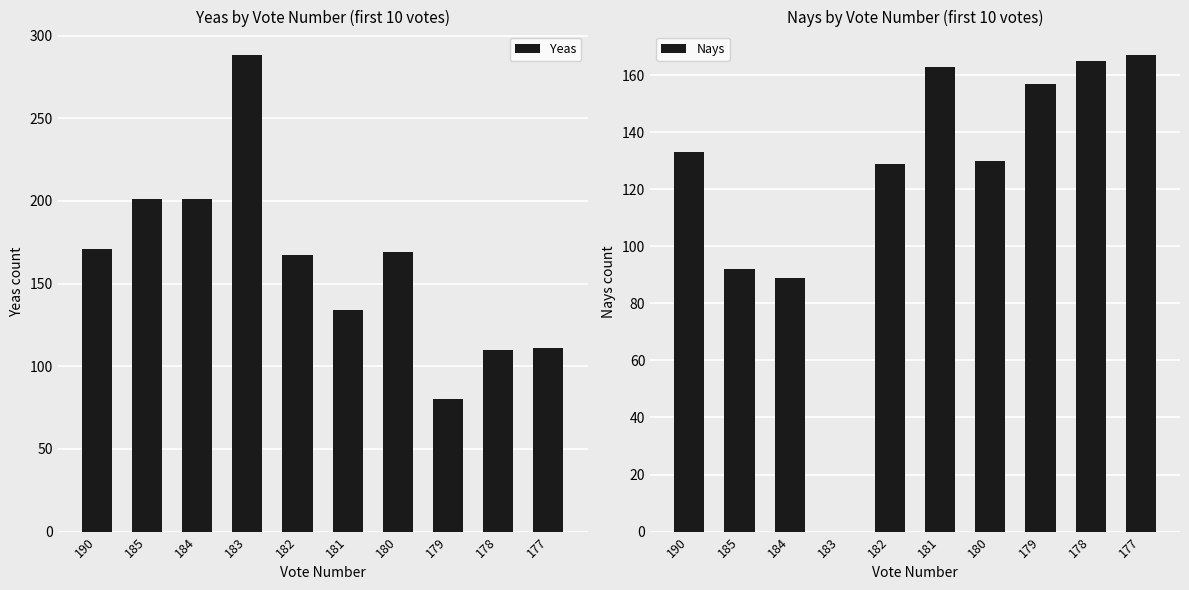

What is the value of the Yeas bar at the 6th from the left?

134